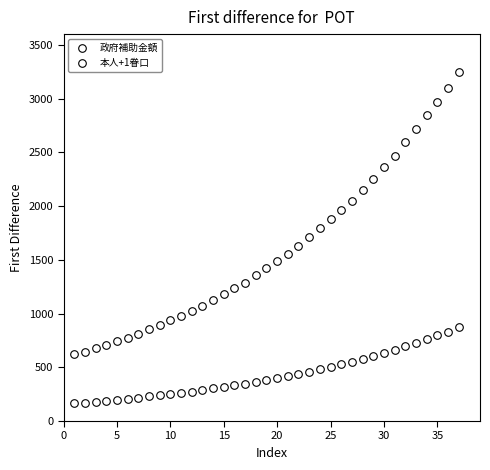

How many points are shown in the scatter plot?

74